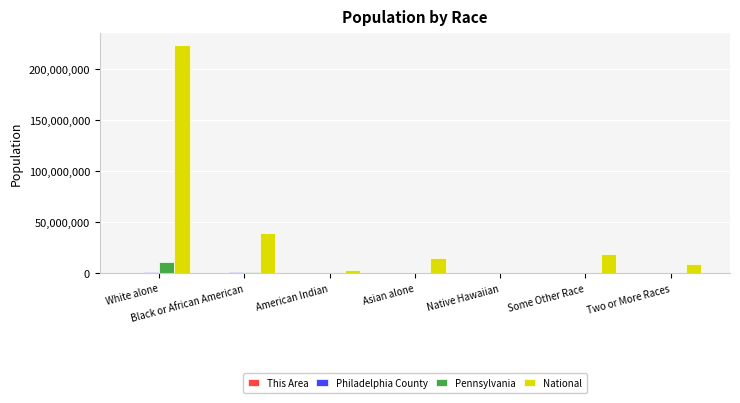

Which series has the largest total across all categories?

National